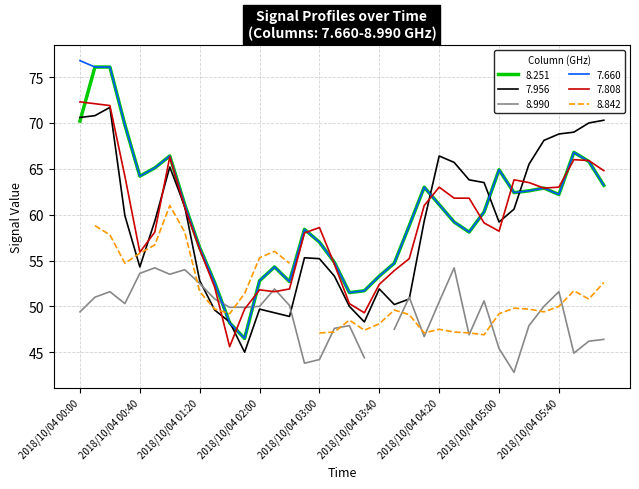

The value of 7.660 at 2018/10/04 05:10 is 83.9. True or false?

False